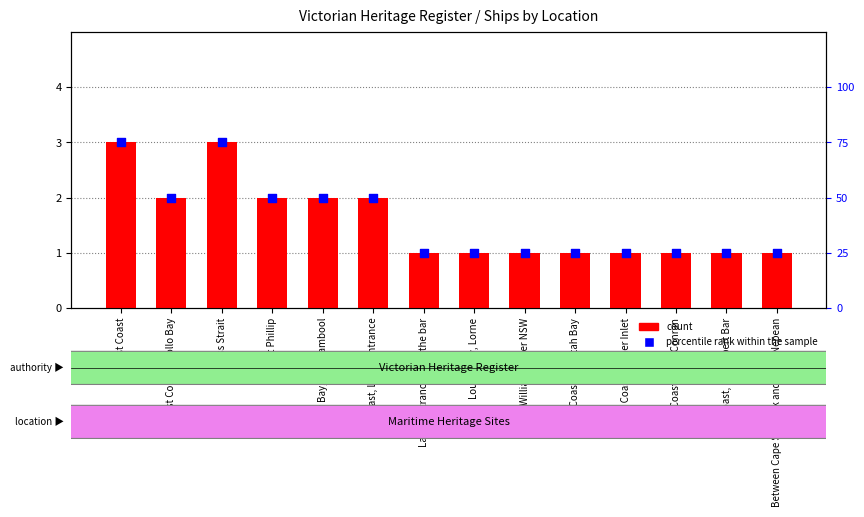

Is the value of count at West Coast, Apollo Bay greater than the value of percentile rank within the sample at Port Phillip?

No